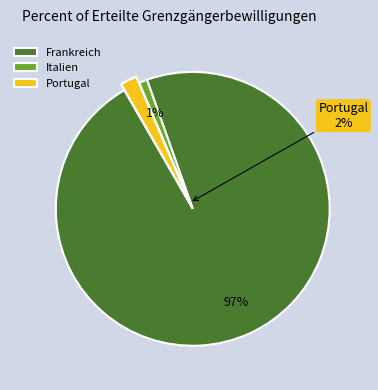

What percentage is the Portugal slice, to the nearest percent?

2%